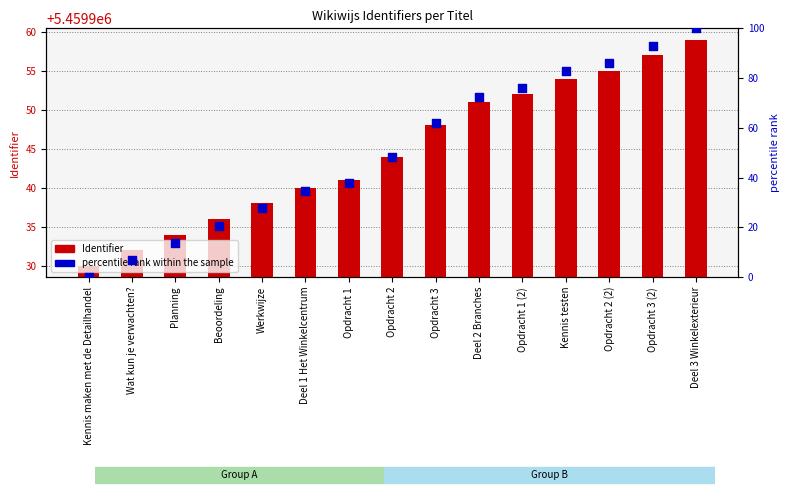

Is the value of Identifier at Opdracht 1 (2) greater than the value of percentile rank within the sample at Opdracht 1 (2)?

Yes